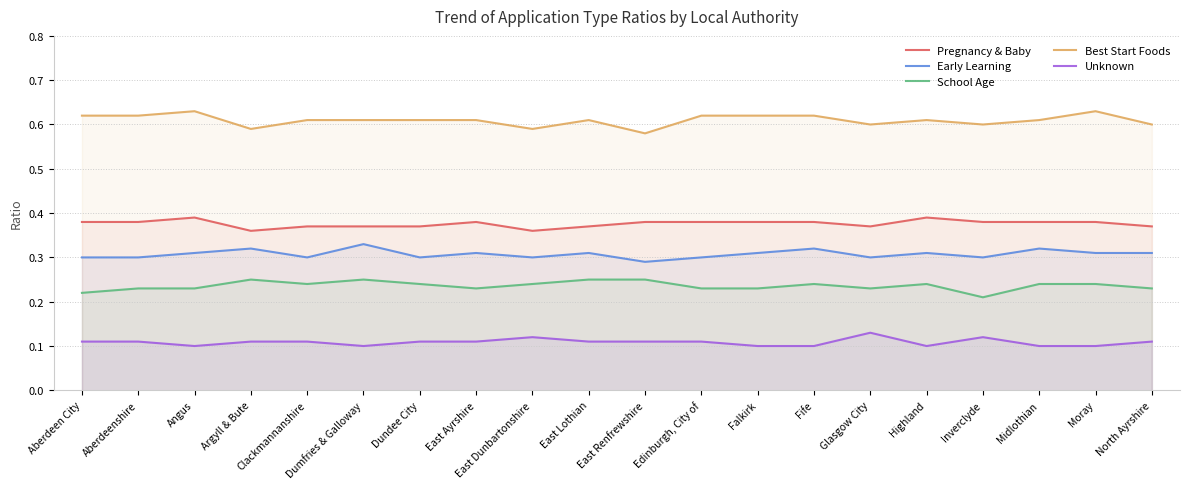

Reading right to left, what are all the values shown in this chart?

Pregnancy & Baby: North Ayrshire=0.4	Moray=0.4	Midlothian=0.4	Inverclyde=0.4	Highland=0.4	Glasgow City=0.4	Fife=0.4	Falkirk=0.4	Edinburgh, City of=0.4	East Renfrewshire=0.4	East Lothian=0.4	East Dunbartonshire=0.4	East Ayrshire=0.4	Dundee City=0.4	Dumfries & Galloway=0.4	Clackmannanshire=0.4	Argyll & Bute=0.4	Angus=0.4	Aberdeenshire=0.4	Aberdeen City=0.4
Early Learning: North Ayrshire=0.3	Moray=0.3	Midlothian=0.3	Inverclyde=0.3	Highland=0.3	Glasgow City=0.3	Fife=0.3	Falkirk=0.3	Edinburgh, City of=0.3	East Renfrewshire=0.3	East Lothian=0.3	East Dunbartonshire=0.3	East Ayrshire=0.3	Dundee City=0.3	Dumfries & Galloway=0.3	Clackmannanshire=0.3	Argyll & Bute=0.3	Angus=0.3	Aberdeenshire=0.3	Aberdeen City=0.3
School Age: North Ayrshire=0.2	Moray=0.2	Midlothian=0.2	Inverclyde=0.2	Highland=0.2	Glasgow City=0.2	Fife=0.2	Falkirk=0.2	Edinburgh, City of=0.2	East Renfrewshire=0.2	East Lothian=0.2	East Dunbartonshire=0.2	East Ayrshire=0.2	Dundee City=0.2	Dumfries & Galloway=0.2	Clackmannanshire=0.2	Argyll & Bute=0.2	Angus=0.2	Aberdeenshire=0.2	Aberdeen City=0.2
Best Start Foods: North Ayrshire=0.6	Moray=0.6	Midlothian=0.6	Inverclyde=0.6	Highland=0.6	Glasgow City=0.6	Fife=0.6	Falkirk=0.6	Edinburgh, City of=0.6	East Renfrewshire=0.6	East Lothian=0.6	East Dunbartonshire=0.6	East Ayrshire=0.6	Dundee City=0.6	Dumfries & Galloway=0.6	Clackmannanshire=0.6	Argyll & Bute=0.6	Angus=0.6	Aberdeenshire=0.6	Aberdeen City=0.6
Unknown: North Ayrshire=0.1	Moray=0.1	Midlothian=0.1	Inverclyde=0.1	Highland=0.1	Glasgow City=0.1	Fife=0.1	Falkirk=0.1	Edinburgh, City of=0.1	East Renfrewshire=0.1	East Lothian=0.1	East Dunbartonshire=0.1	East Ayrshire=0.1	Dundee City=0.1	Dumfries & Galloway=0.1	Clackmannanshire=0.1	Argyll & Bute=0.1	Angus=0.1	Aberdeenshire=0.1	Aberdeen City=0.1